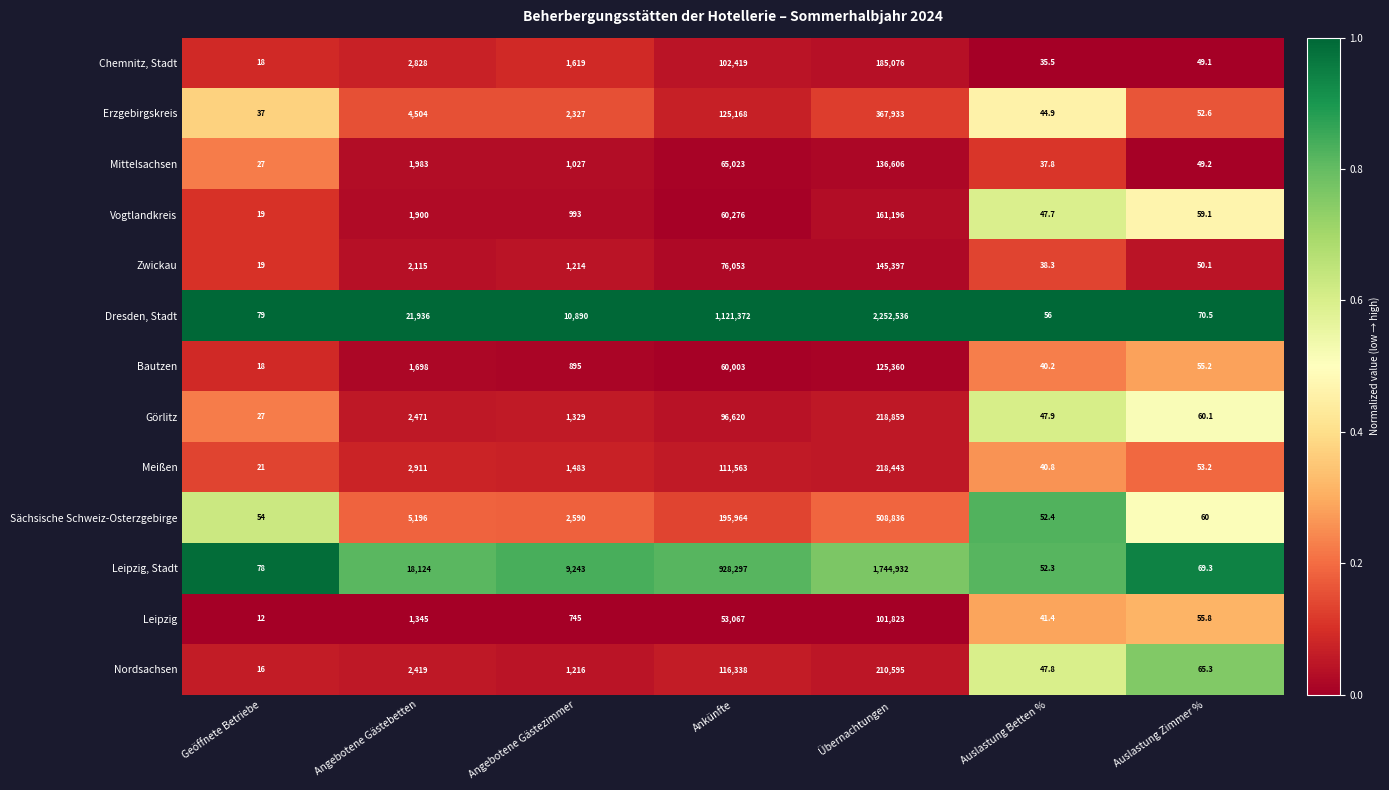

Between Angebotene Gästezimmer and Auslastung Betten %, which series saw the biggest shift?

Dresden, Stadt